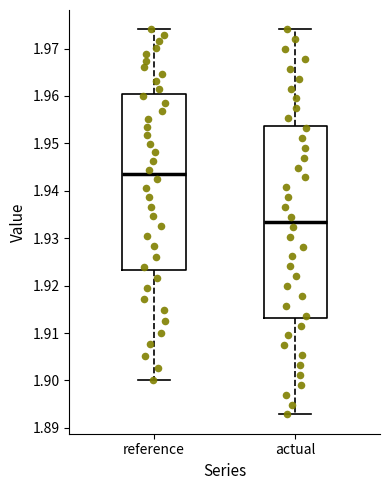

Reading left to right, transcribe this box plot: for each box, give where its median line is, the range the box spans, and where its two whiskers end, as read against the y-axis. The values are not printed on the chart, so give them approximately, as read against the axis.

reference: median 1.943, box 1.923 to 1.960, whiskers 1.900 to 1.974
actual: median 1.933, box 1.913 to 1.954, whiskers 1.893 to 1.974